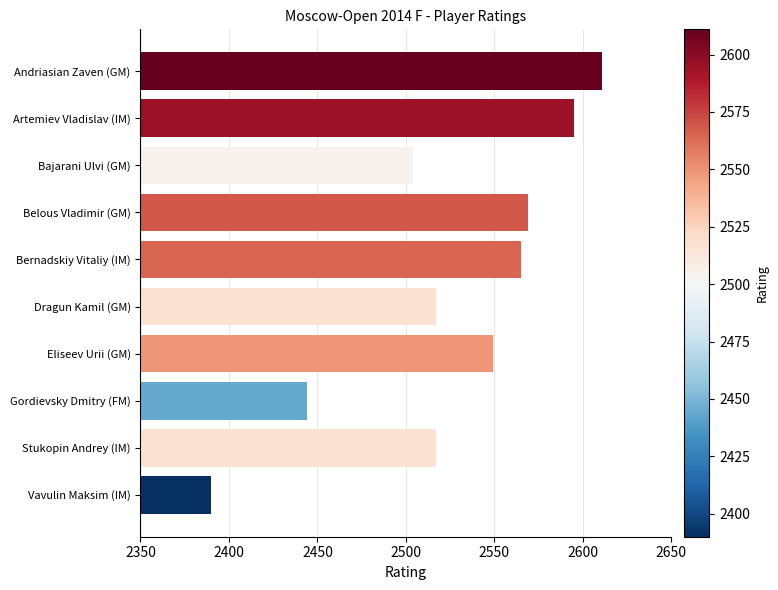

What is the change in value from Belous Vladimir (GM) to Vavulin Maksim (IM)?

-179